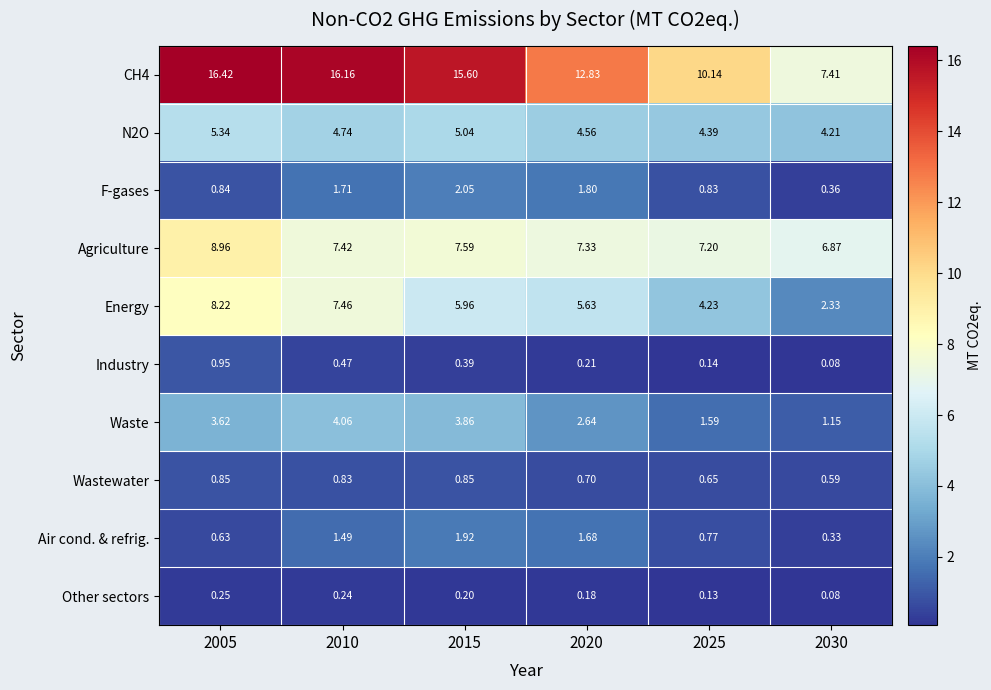

Is the value of CH4 at 2030 greater than the value of F-gases at 2030?

Yes